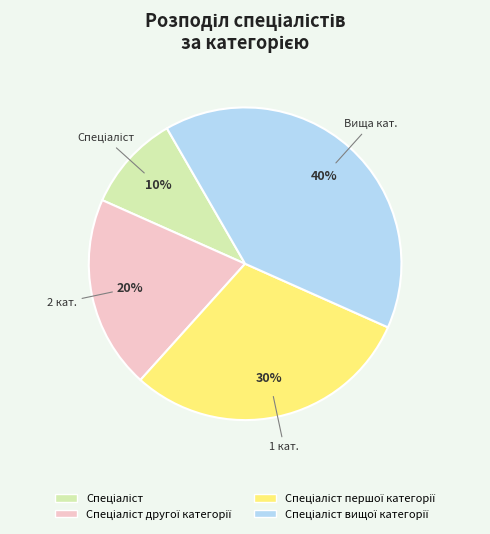

Does any single category account for the majority?

No